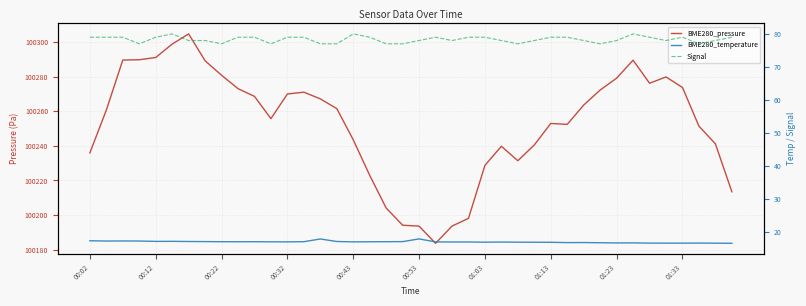

What are all the series names shown in the legend?

BME280_pressure, BME280_temperature, Signal